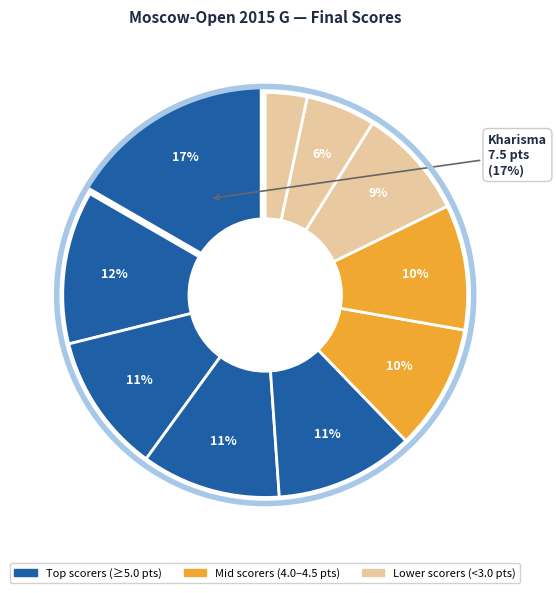

What is the total percentage of Rodionova Polina and Drogovoz Irina?

13.3%